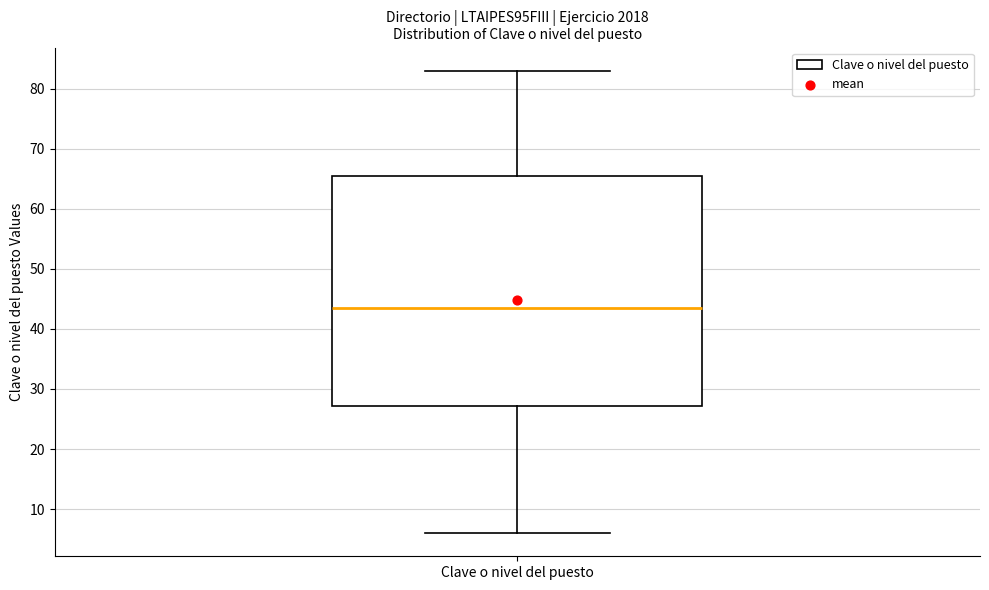

Where is the upper edge of the box for Clave o nivel del puesto on the y-axis? The values are not printed on the chart, so give them approximately, as read against the axis.

66